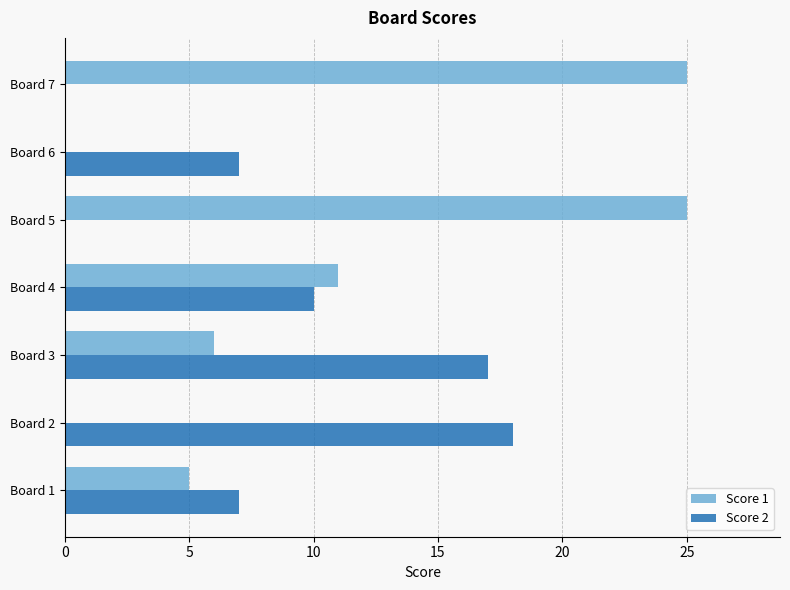

At which label is Score 2 closest to 9?

Board 4